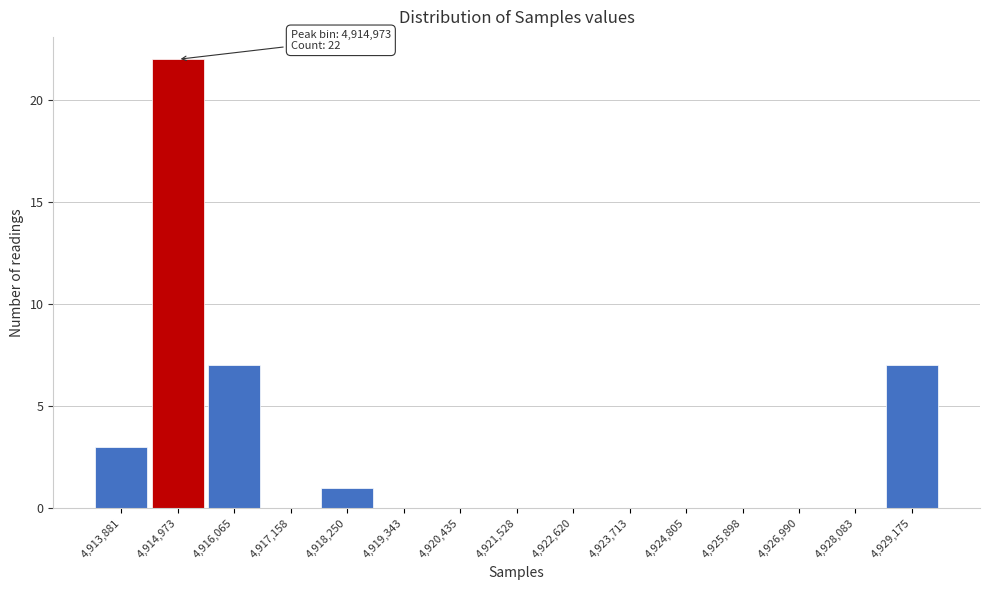

Reading left to right, transcribe all the data shown in this chart.

4,913,881=3	4,914,973=22	4,916,065=7	4,917,158=0	4,918,250=1	4,919,343=0	4,920,435=0	4,921,528=0	4,922,620=0	4,923,713=0	4,924,805=0	4,925,898=0	4,926,990=0	4,928,083=0	4,929,175=7